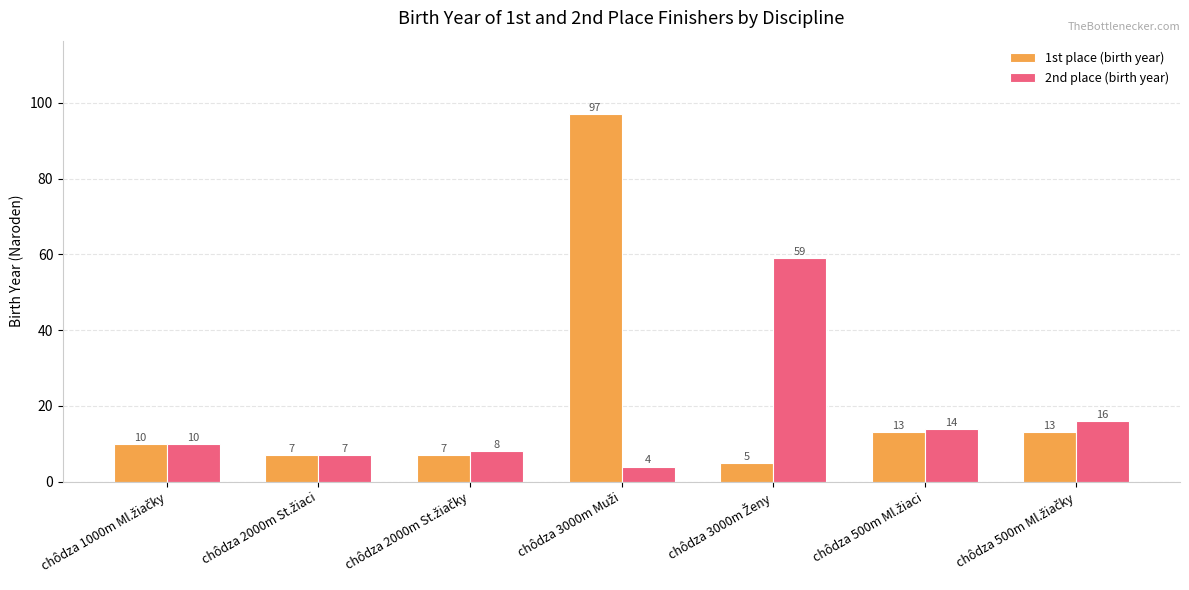

Count the number of data series in this chart.

2